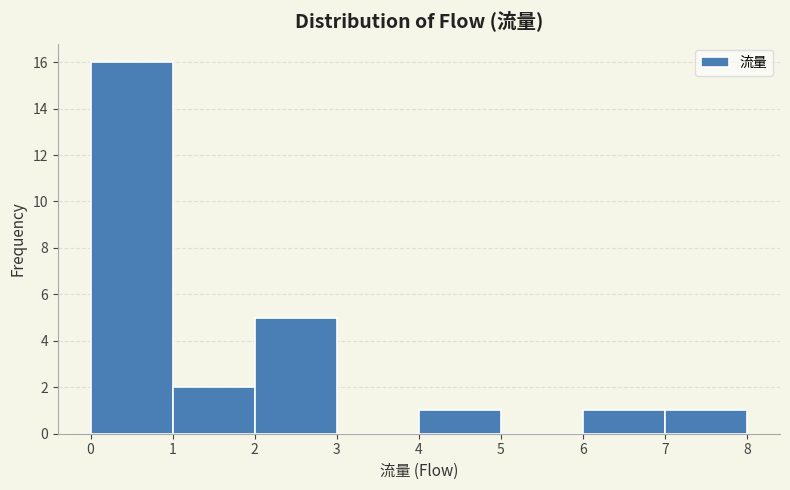

What is the height of the bar covering 0 to 1 on the x-axis? The values are not printed on the chart, so give them approximately, as read against the axis.

16